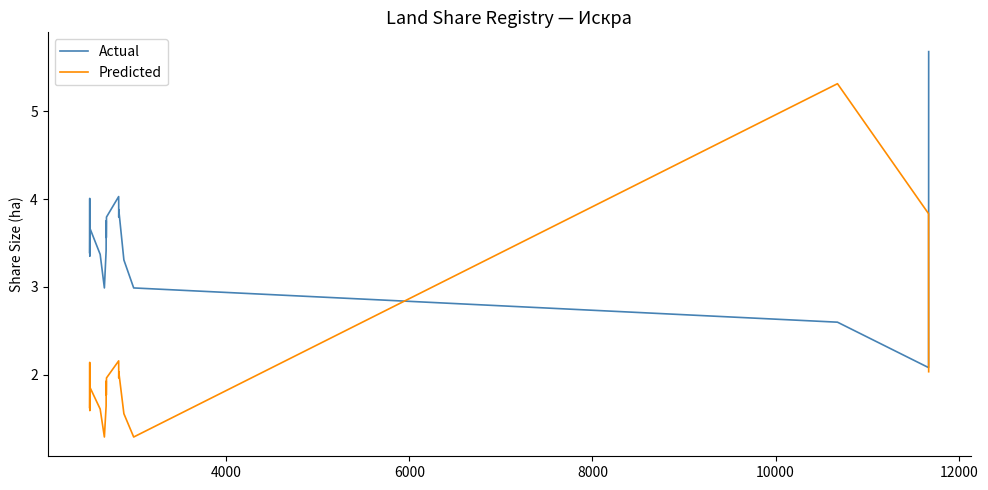

True or false: Actual has more than 0 interior local peaks.

True